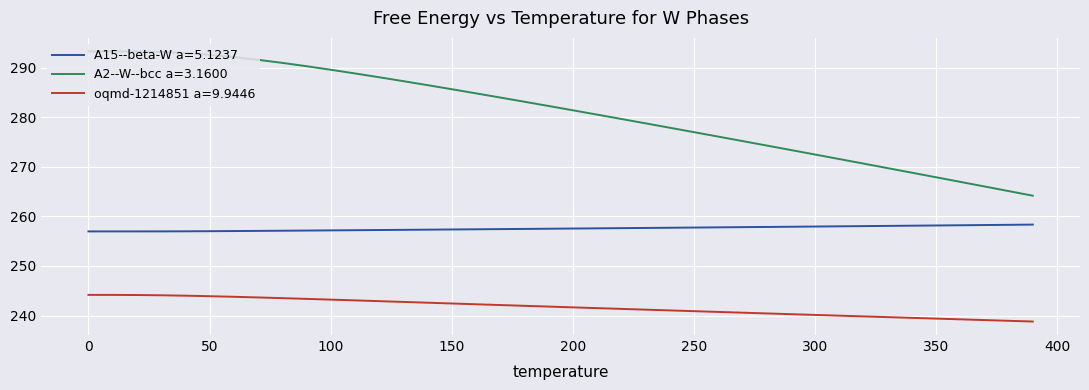

How many lines are shown in the chart?

3